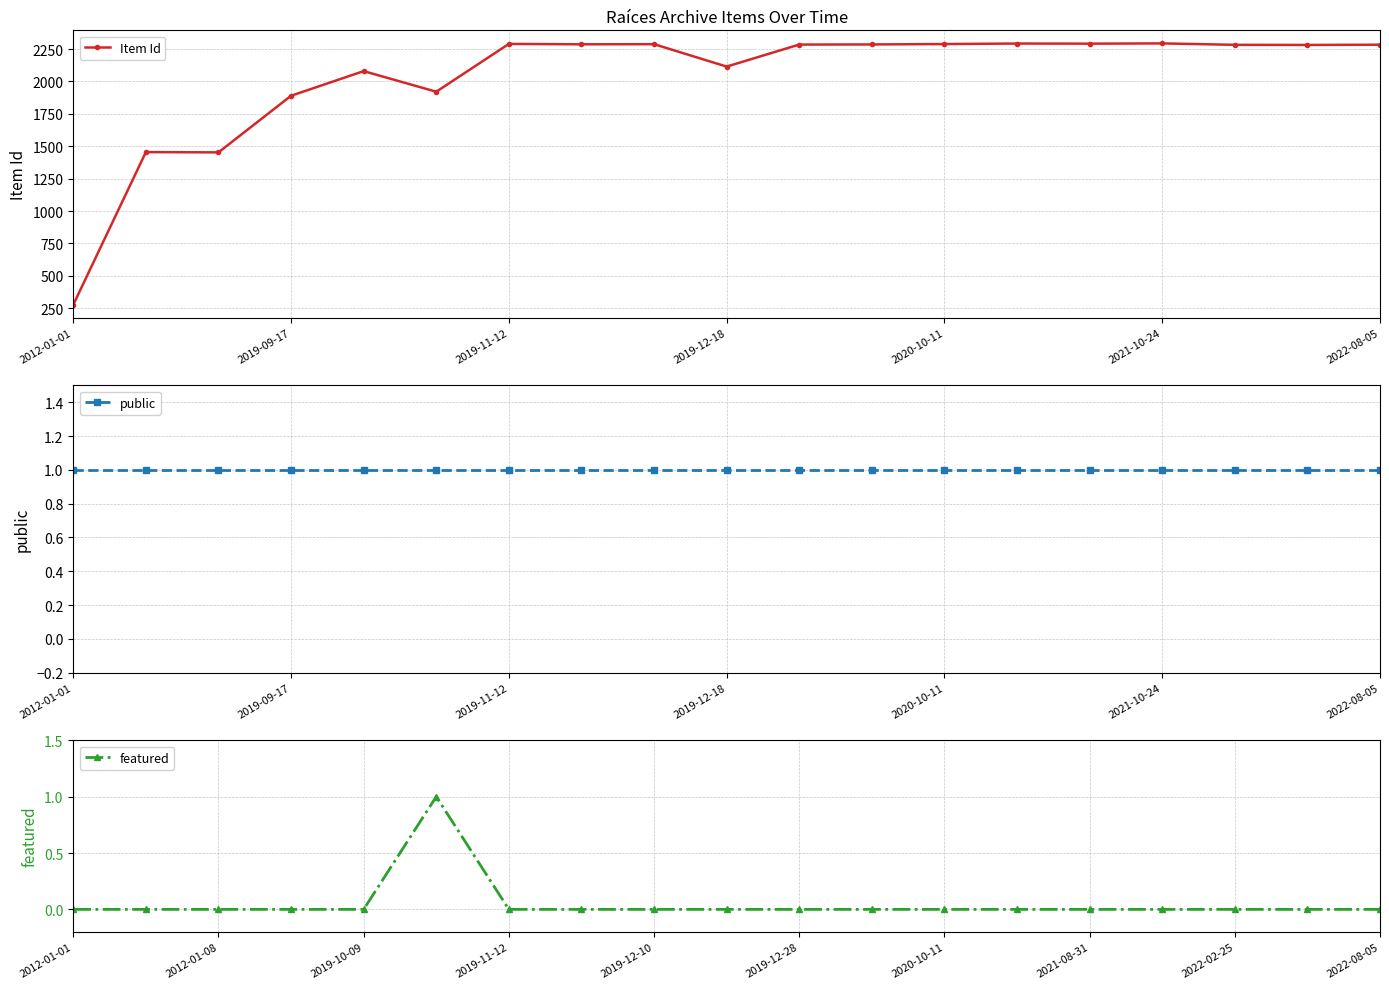

True or false: featured and public intersect in this chart.

False